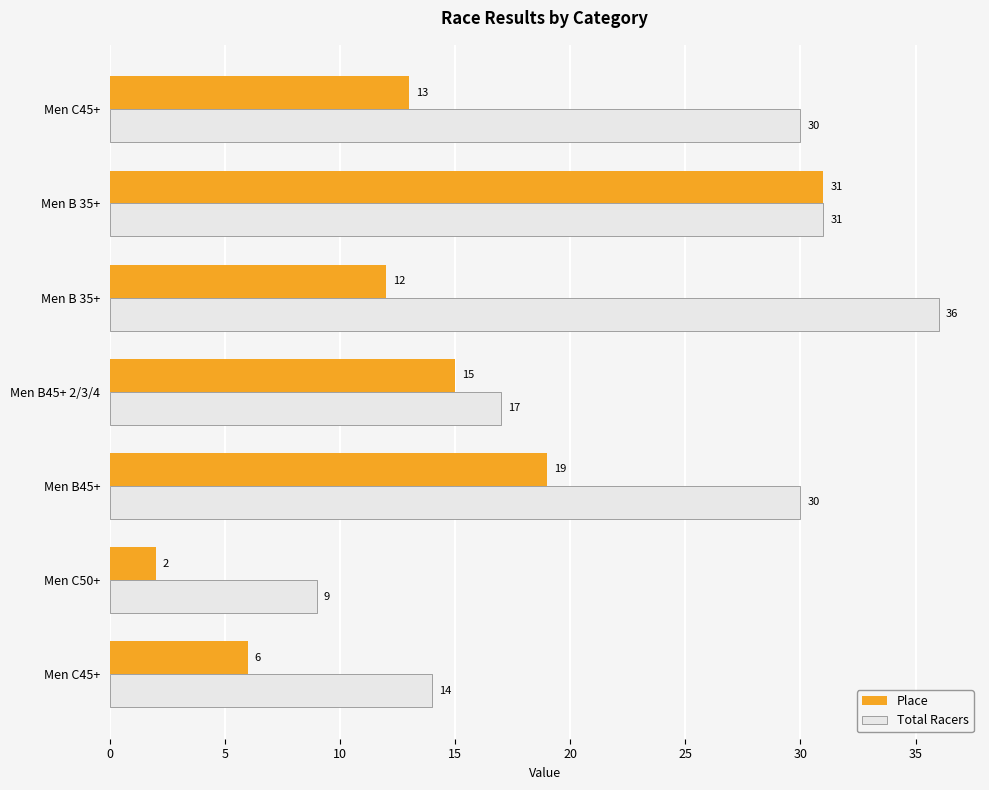

What are all the series names shown in the legend?

Place, Total Racers